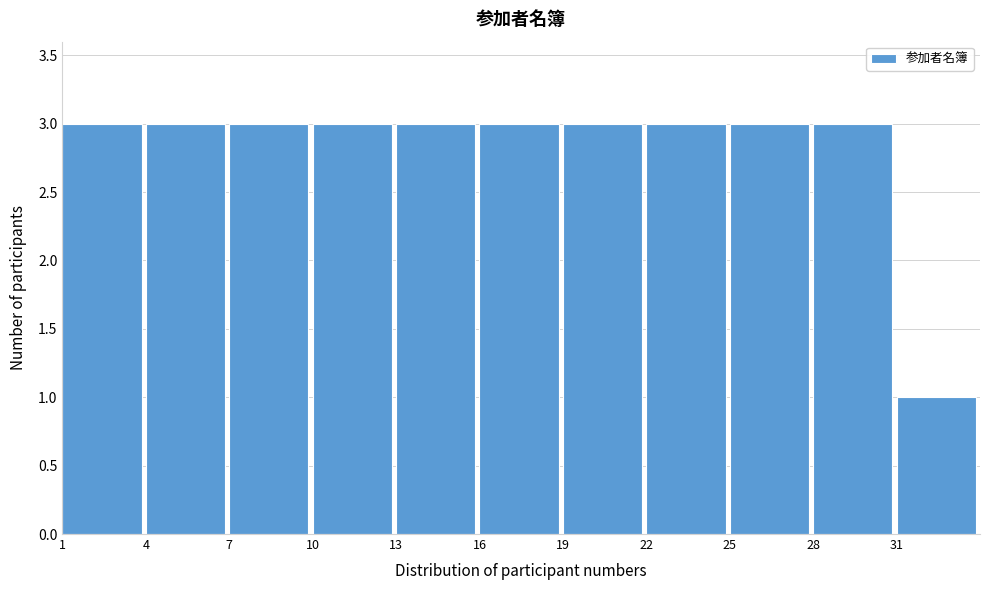

Reading left to right, transcribe this chart: for each bar, give the range it covers on the x-axis and its height. The values are not printed on the chart, so give them approximately, as read against the axis.

1 to 4: 3
4 to 7: 3
7 to 10: 3
10 to 13: 3
13 to 16: 3
16 to 19: 3
19 to 22: 3
22 to 25: 3
25 to 28: 3
28 to 31: 3
31 to 34: 1